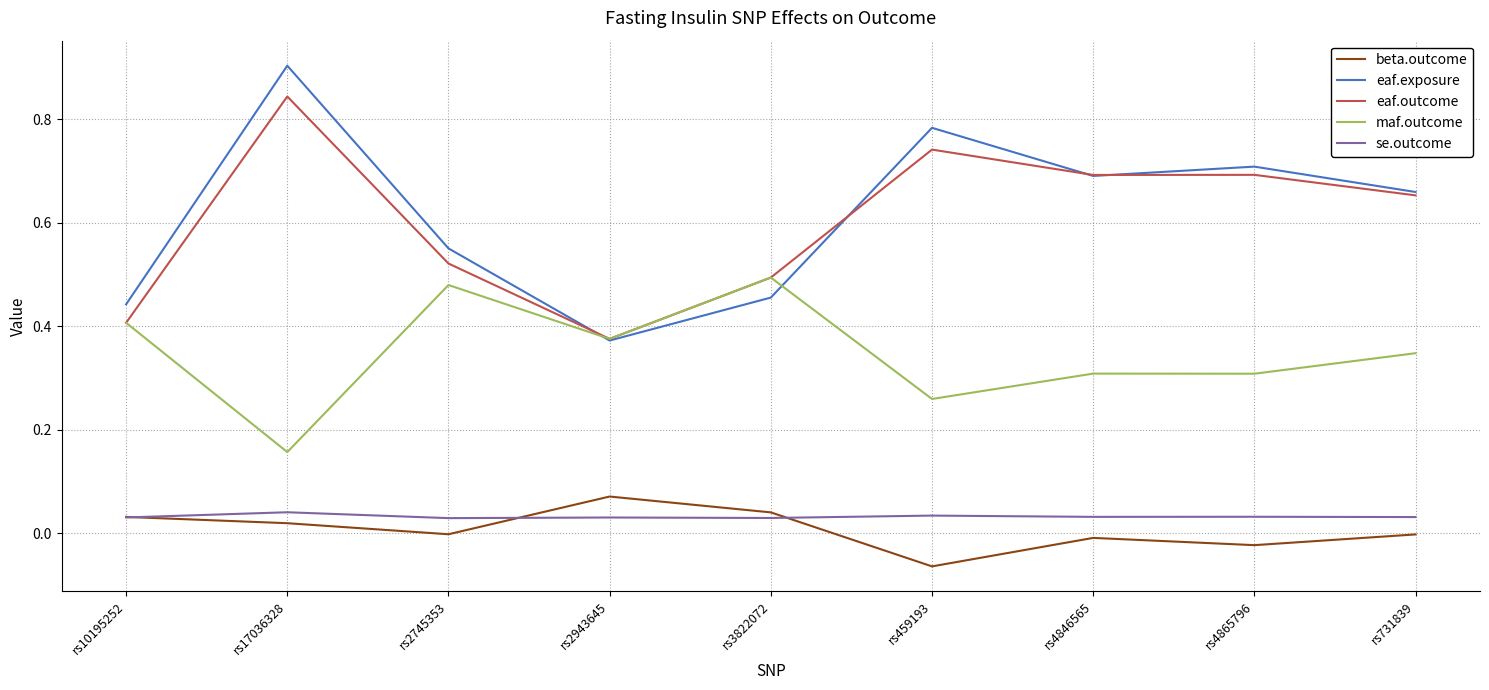

Rank the categories by eaf.exposure value from highest to lowest.

rs17036328, rs459193, rs4865796, rs4846565, rs731839, rs2745353, rs3822072, rs10195252, rs2943645